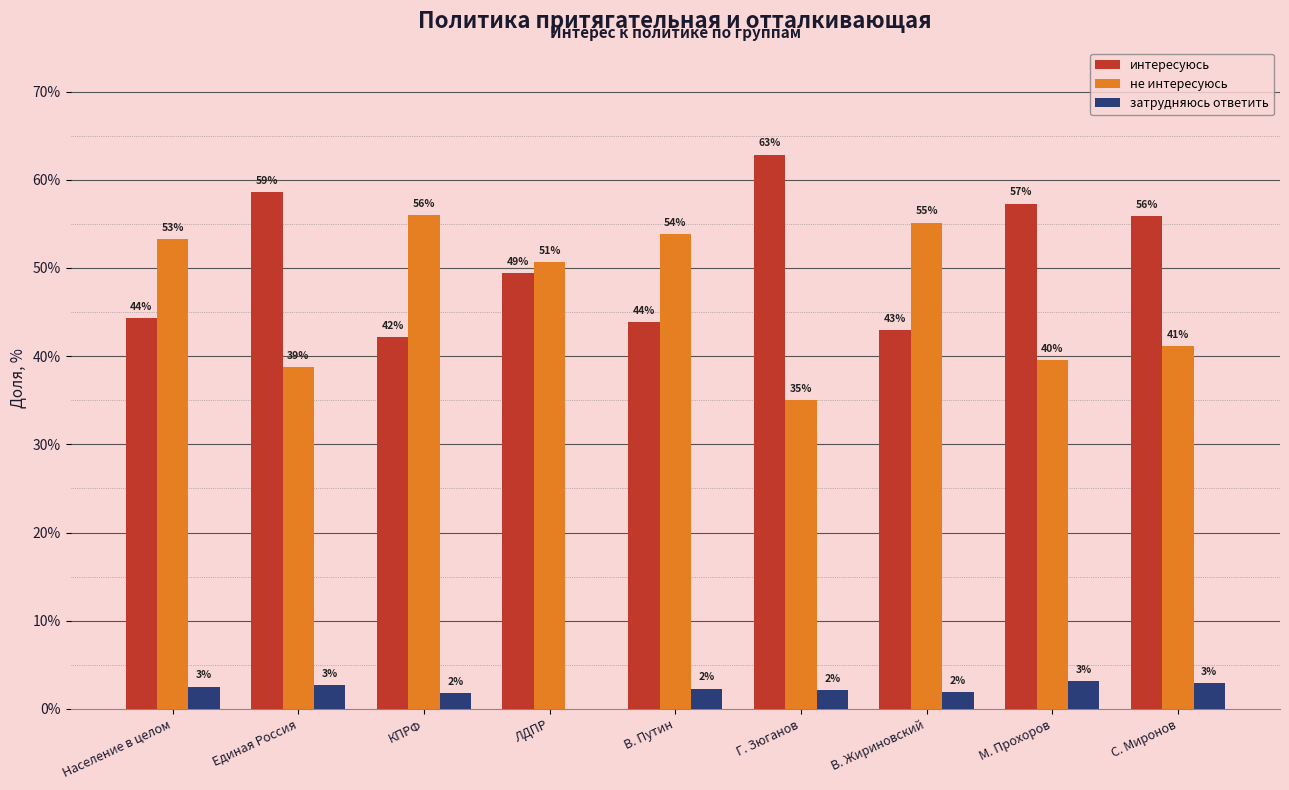

Does the chart contain stacked bars?

No